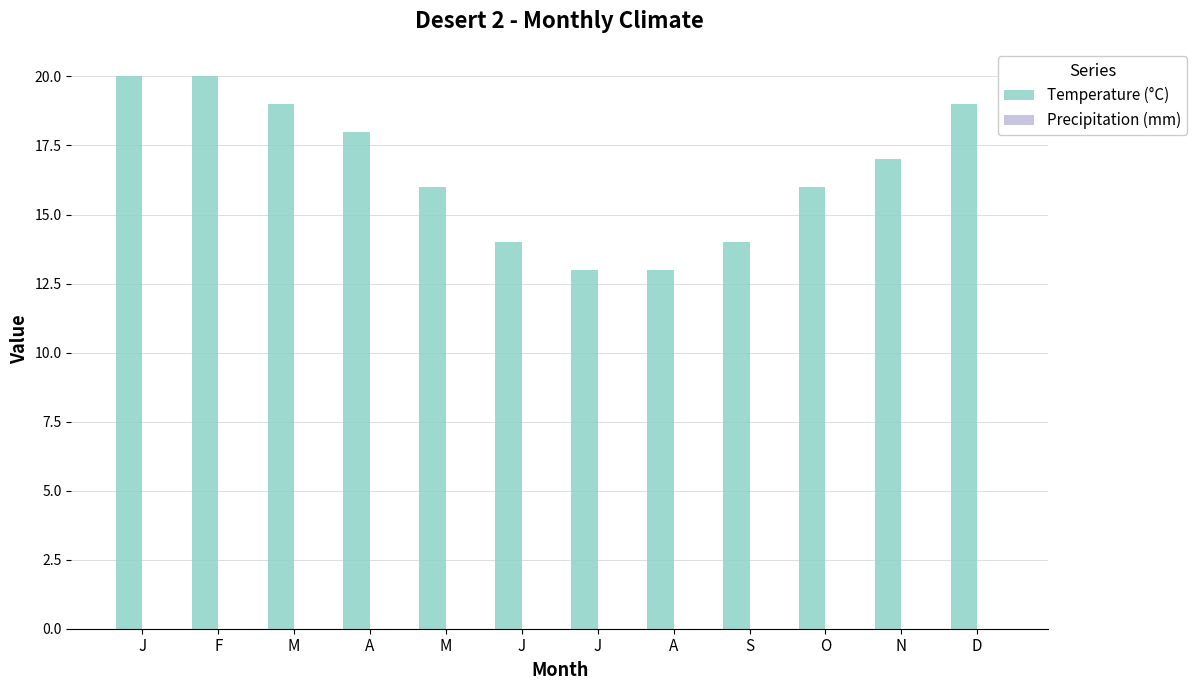

How many categories are shown in the chart?

12